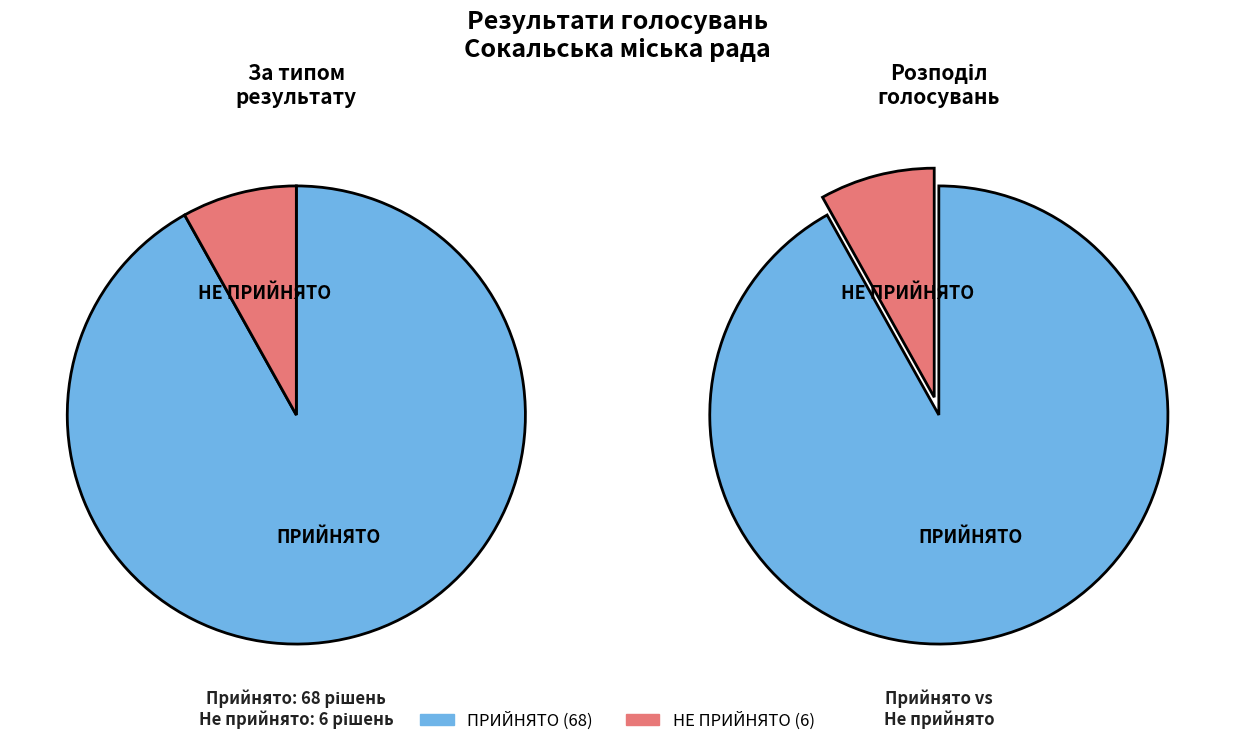

Combined, what portion of the pie is ПРИЙНЯТО and НЕ ПРИЙНЯТО?

100.0%